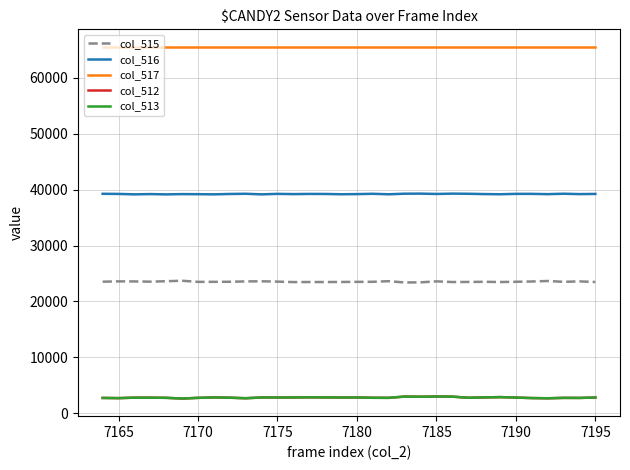

True or false: col_517 and col_516 intersect in this chart.

False